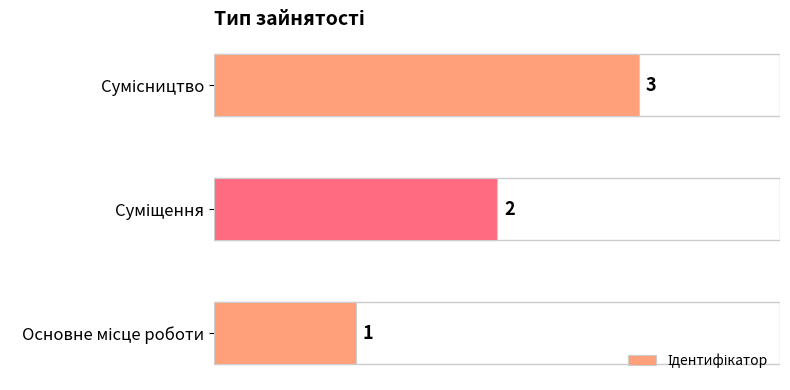

What is the greatest value displayed?

3